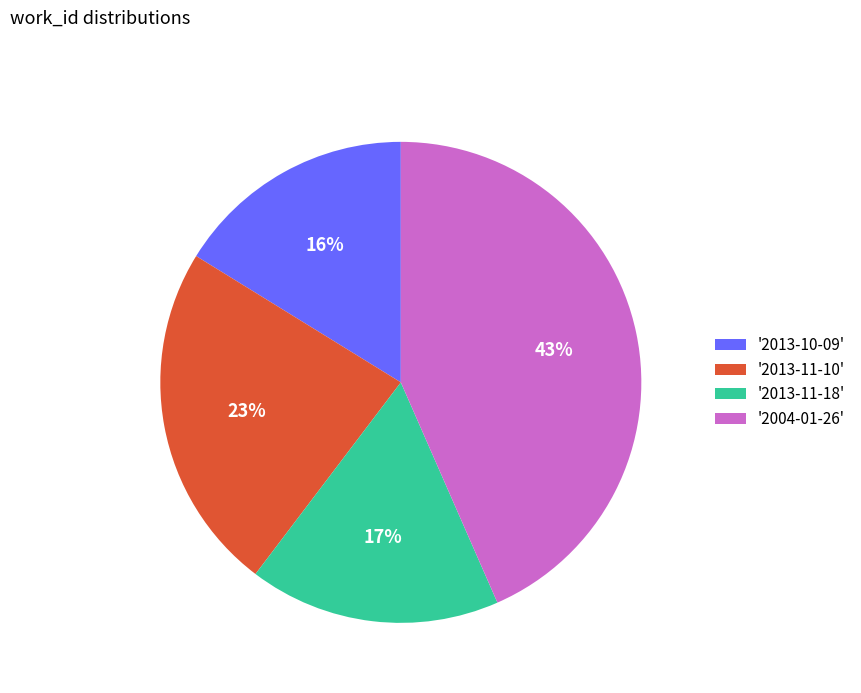

Is it true that '2013-10-09' is 16% of the pie?

True